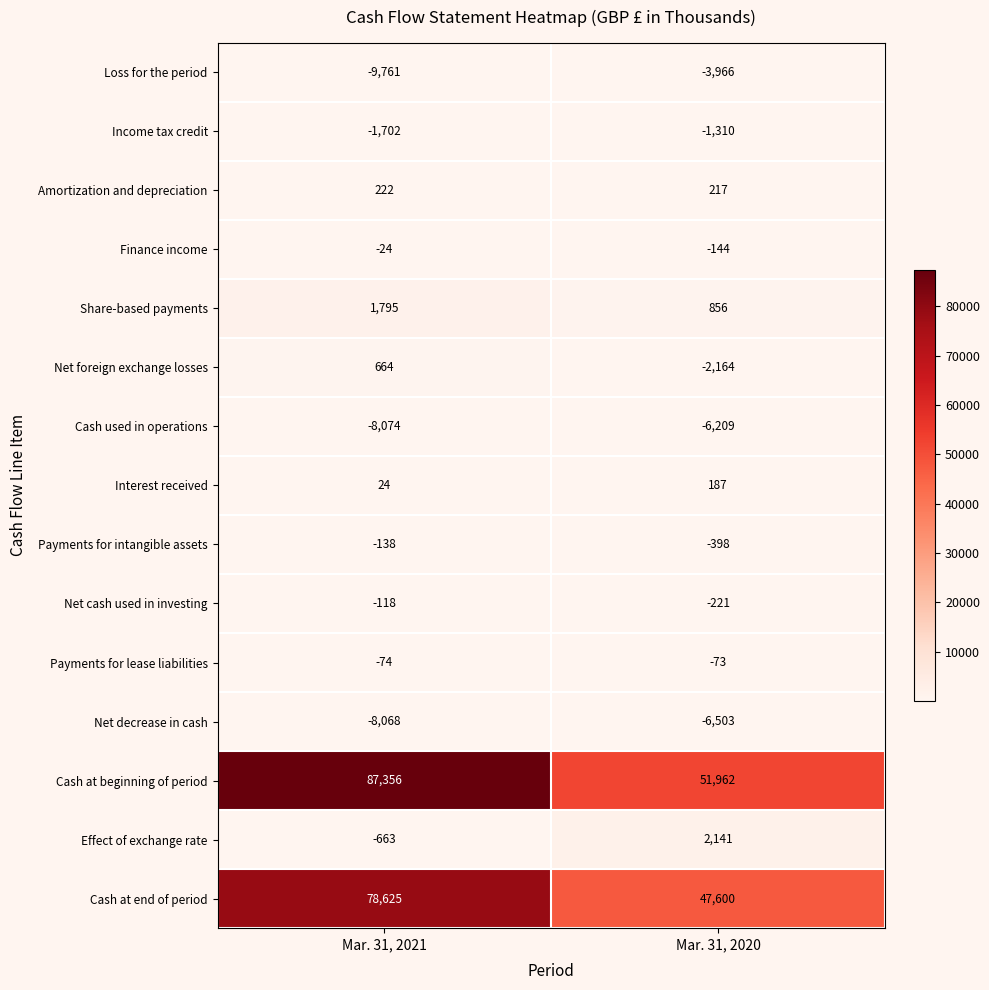

Count the number of data series in this chart.

15